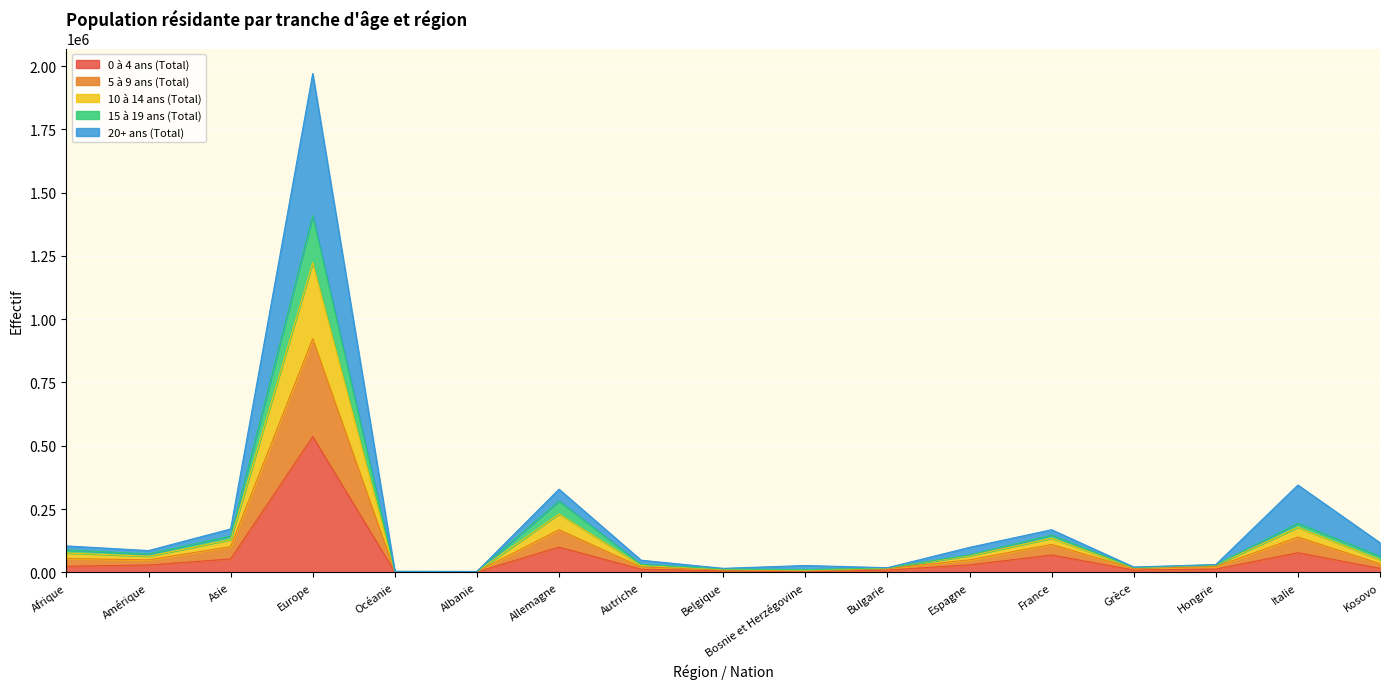

At which category is the sum across all series the highest?

Europe